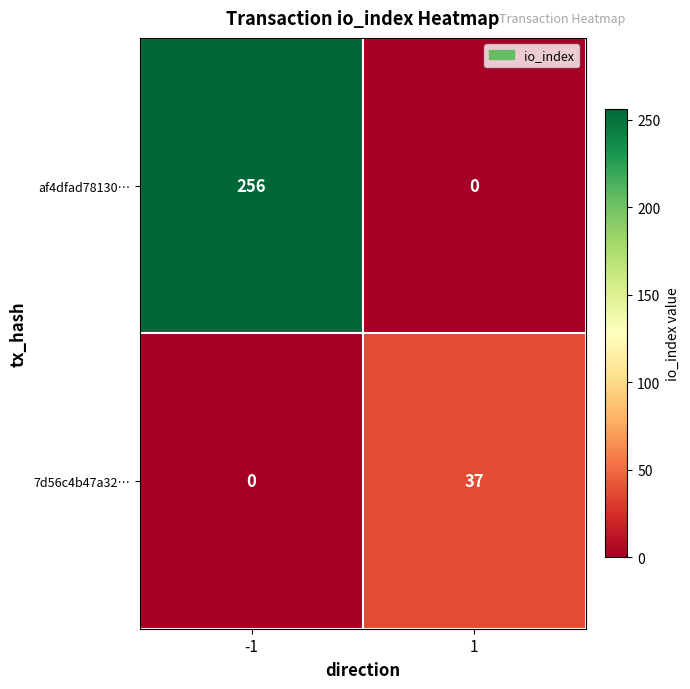

Reading right to left, list all the values displayed in this chart.

af4dfad78130…: 1=0	-1=256
7d56c4b47a32…: 1=37	-1=0